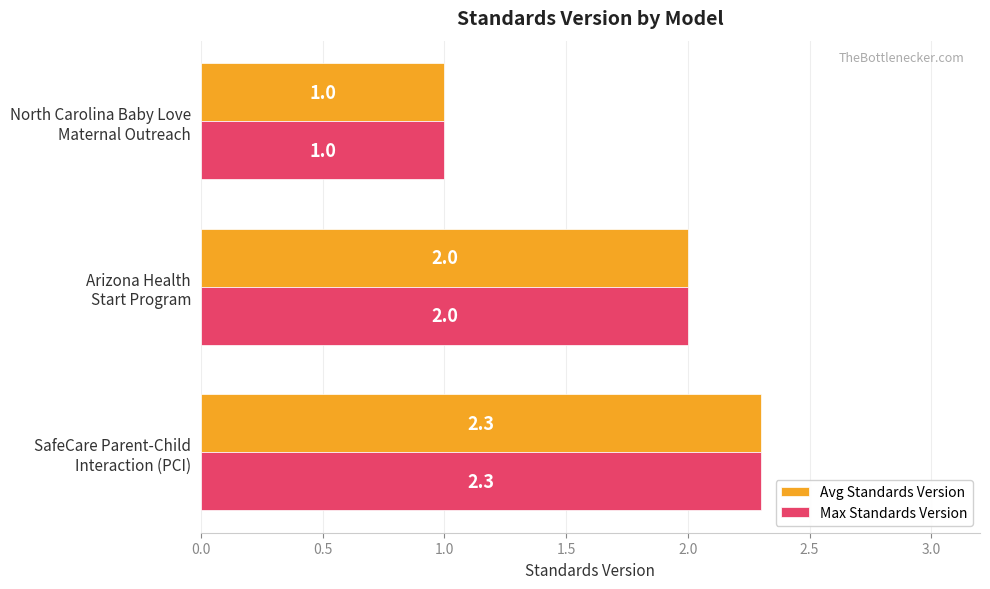

What is the average value of the Max Standards Version series?

1.8